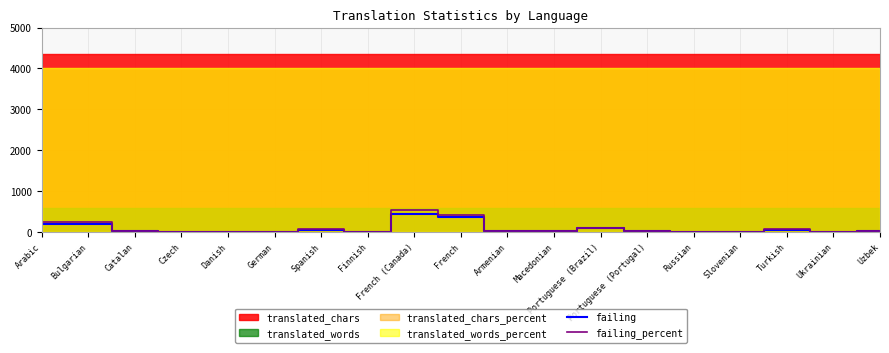

Where does the failing_percent series first go above 34?

Arabic